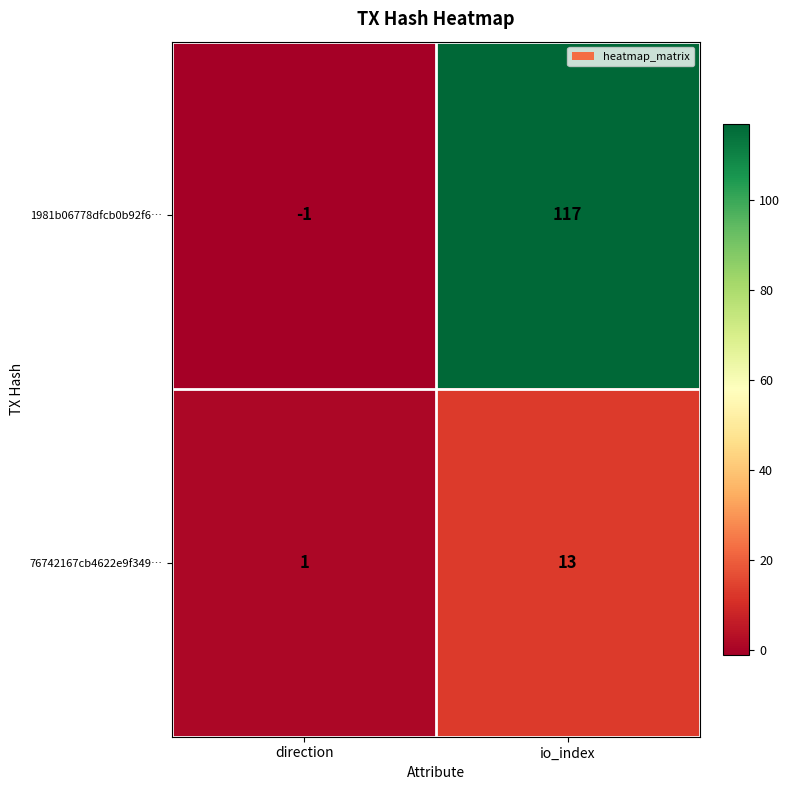

True or false: 76742167cb4622e9f349… has a value of 2 at direction.

False